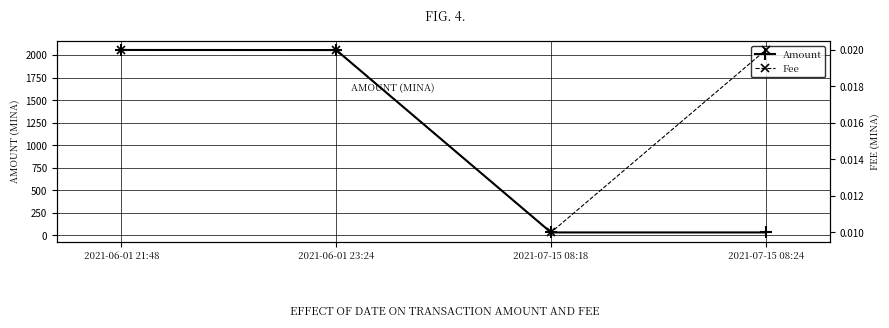

Is it true that Fee equals 0.0 at 2021-06-01 23:24?

True